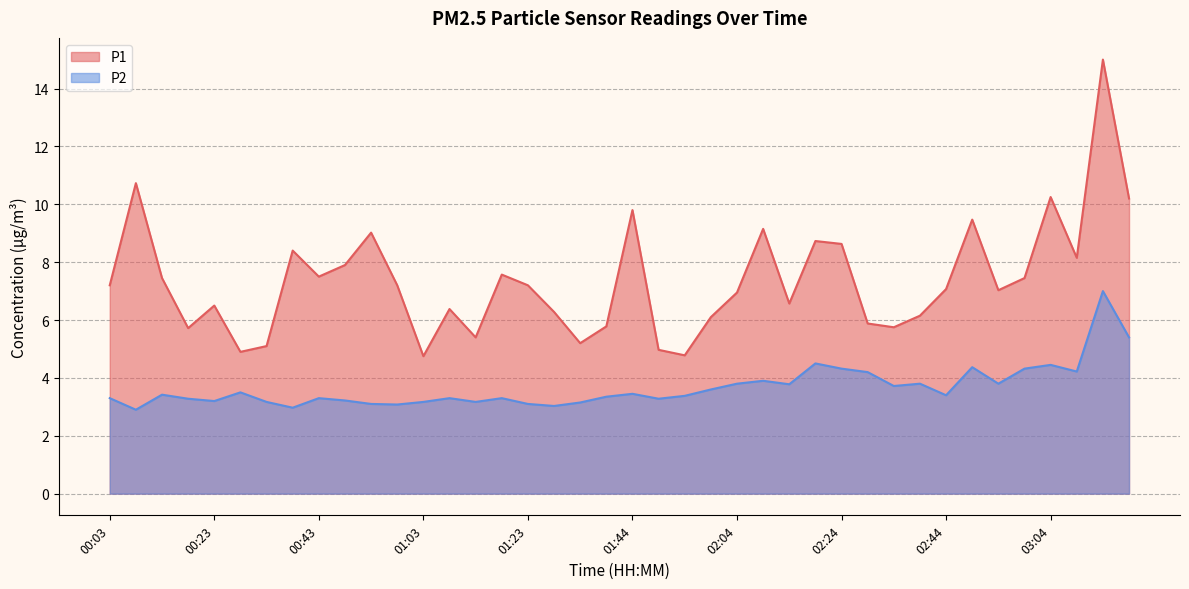

At which label is P1 closest to 9?

00:53